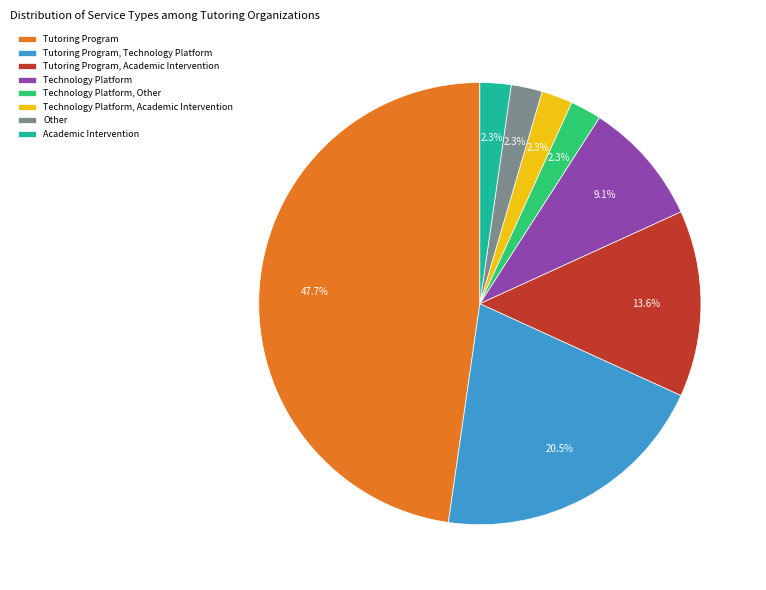

Between Tutoring Program, Technology Platform and Tutoring Program, Academic Intervention, which is larger?

Tutoring Program, Technology Platform